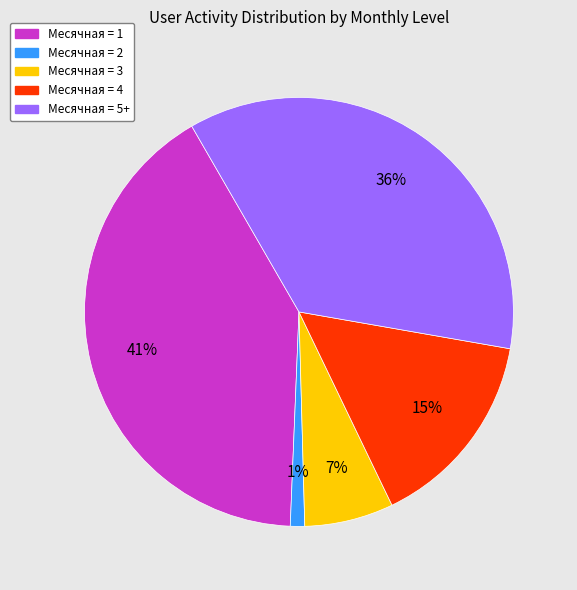

What is the largest slice in the pie chart?

Месячная = 1